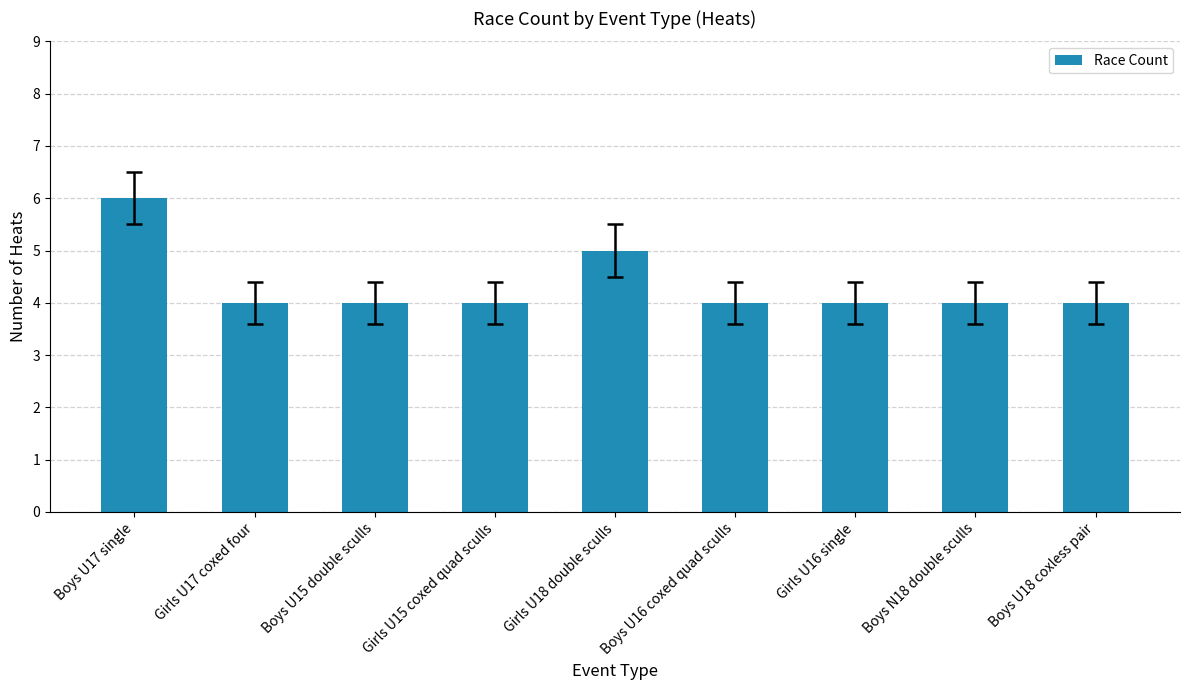

What position from the right is Boys U16 coxed quad sculls?

4